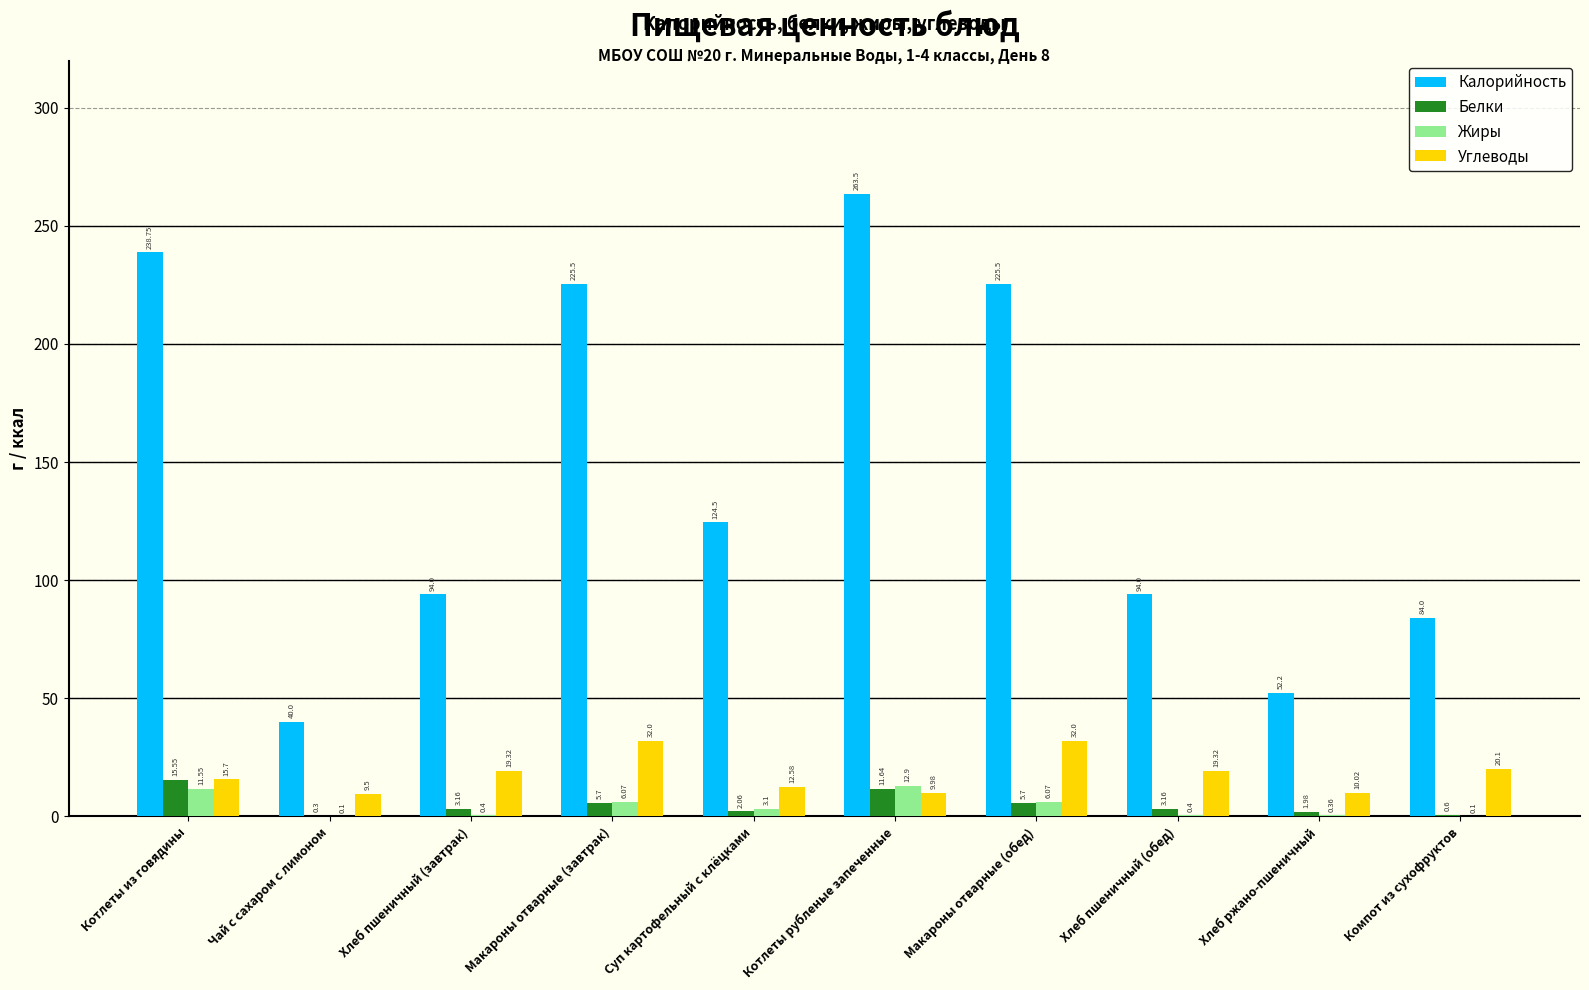

Which category has the highest value in the Калорийность series?

Котлеты рубленые запеченные